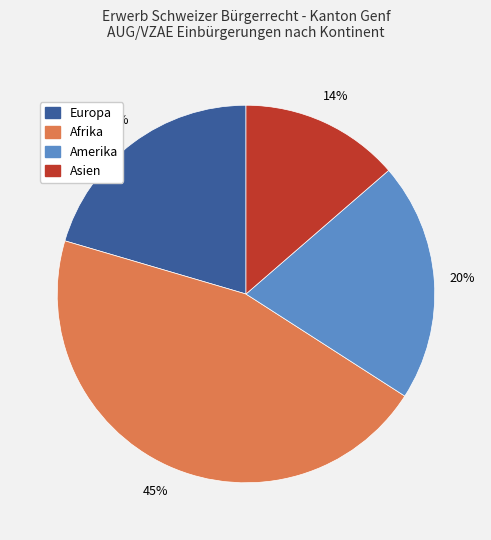

What is the ratio of the value at Asien to the value at Afrika?

0.3